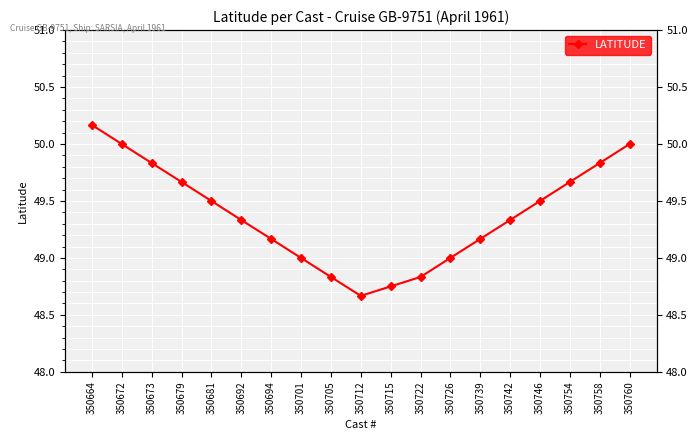

Count the number of categories in the chart.

19